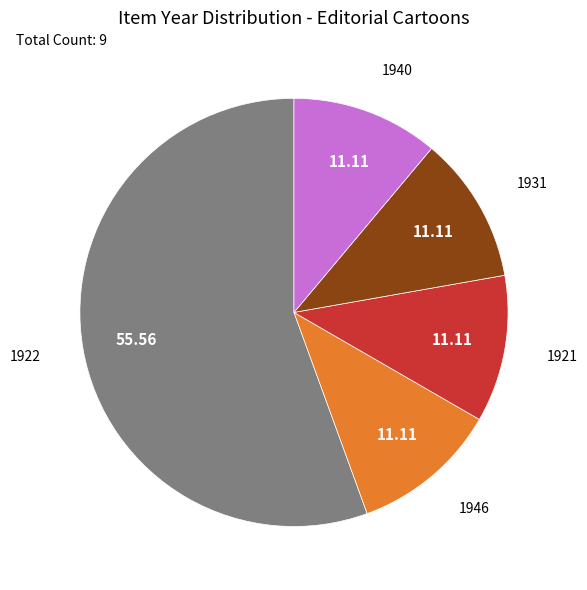

What is the largest slice in the pie chart?

1922